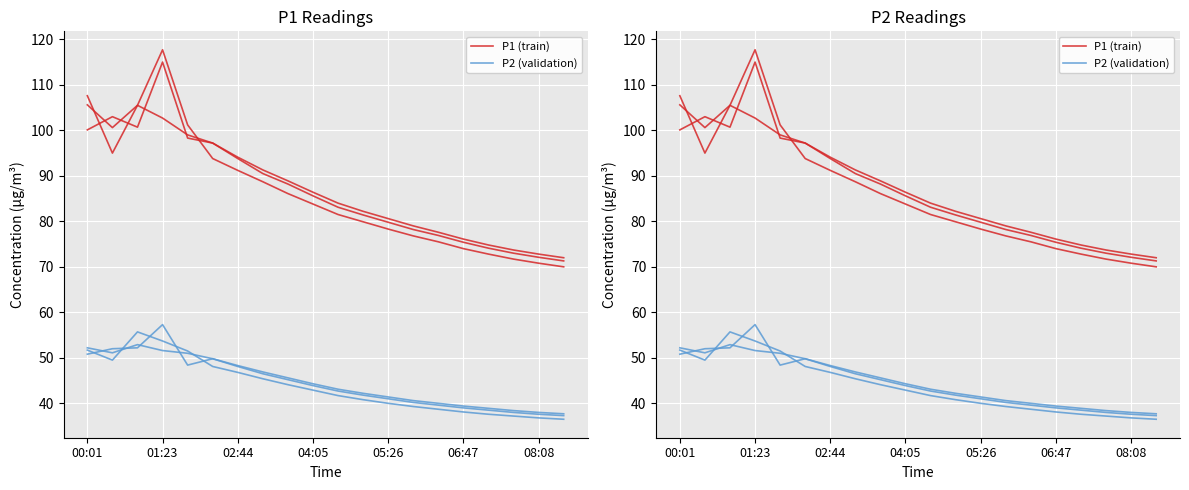

True or false: P2 (validation) and P1 (train) cross at least once.

False